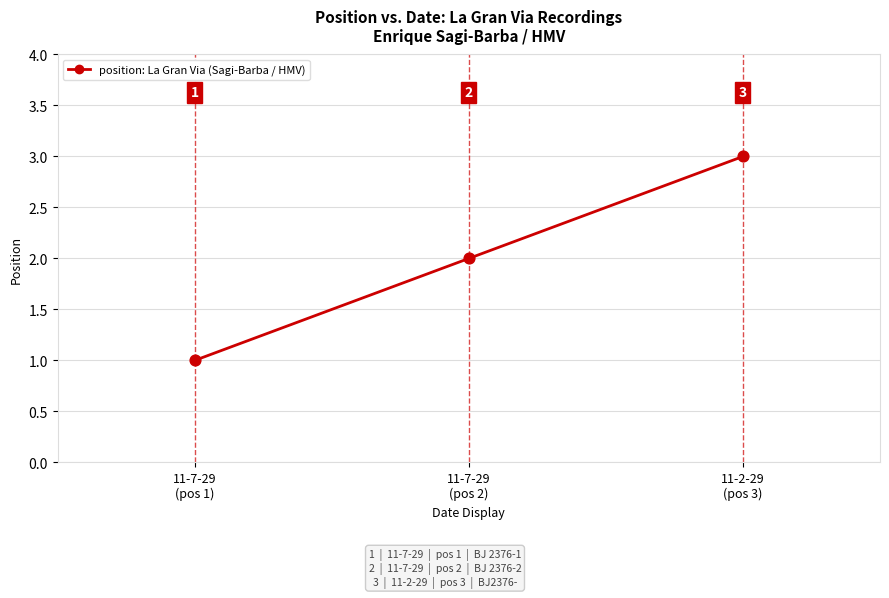

What is the ratio of the value at 11-7-29
(pos 1) to the value at 11-2-29
(pos 3)?

0.3